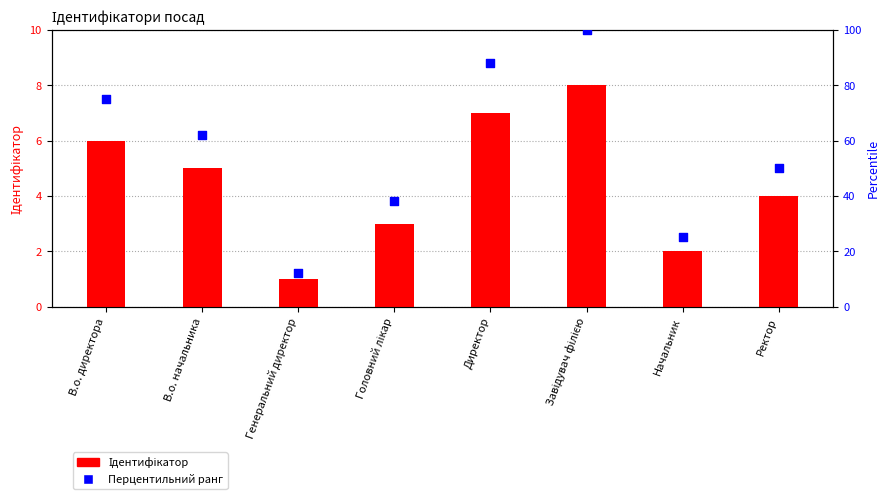

Which series has the largest total across all categories?

Перцентильний ранг